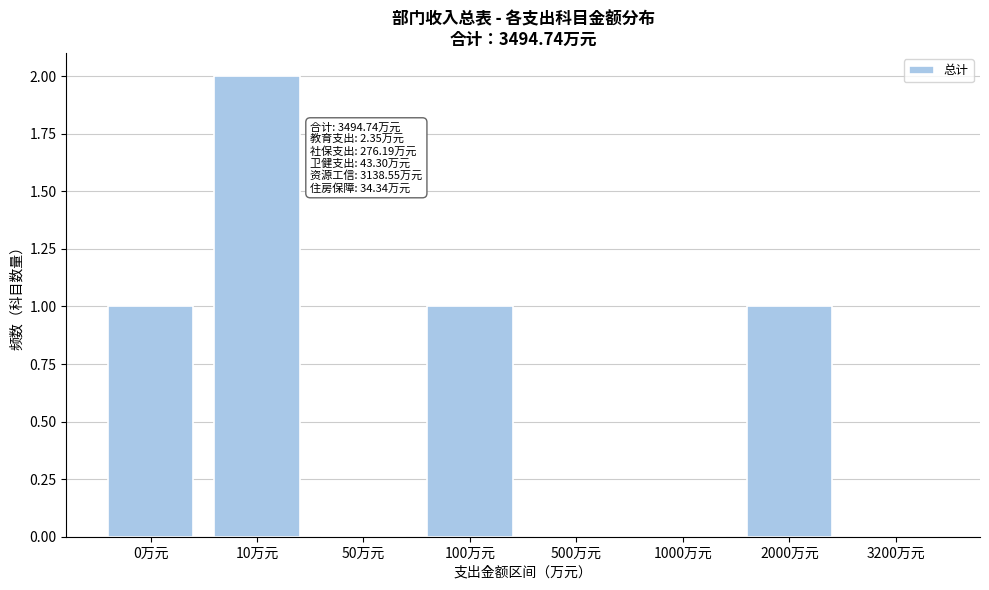

Reading left to right, what are all the values shown in this chart?

0万元=1	10万元=2	50万元=0	100万元=1	500万元=0	1000万元=0	2000万元=1	3200万元=0